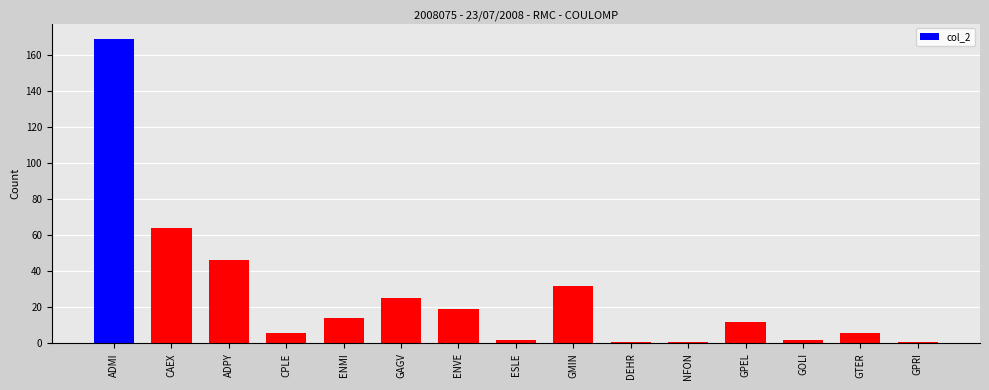

Where is the data nearest to the value 85?

CAEX